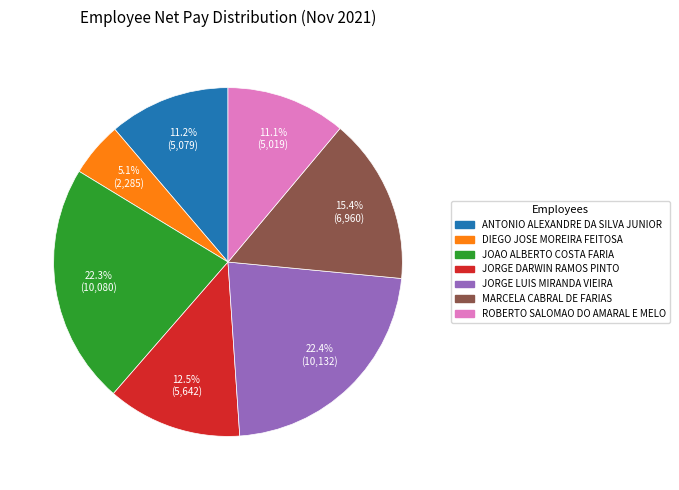

How many segments does this pie chart have?

7